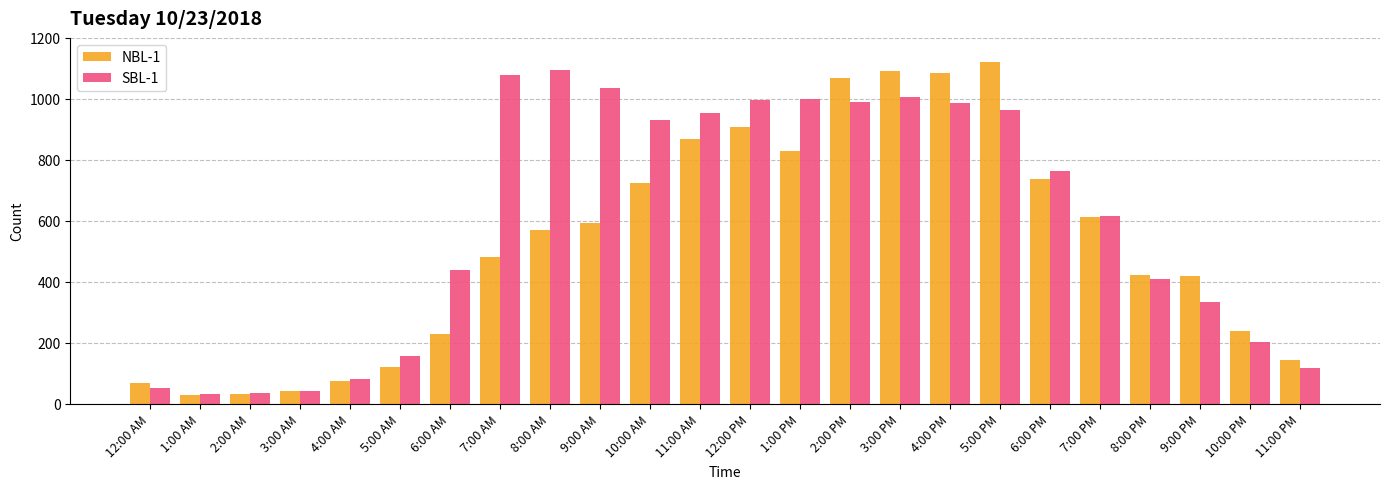

What is the total value across all series at 10:00 AM?

1655